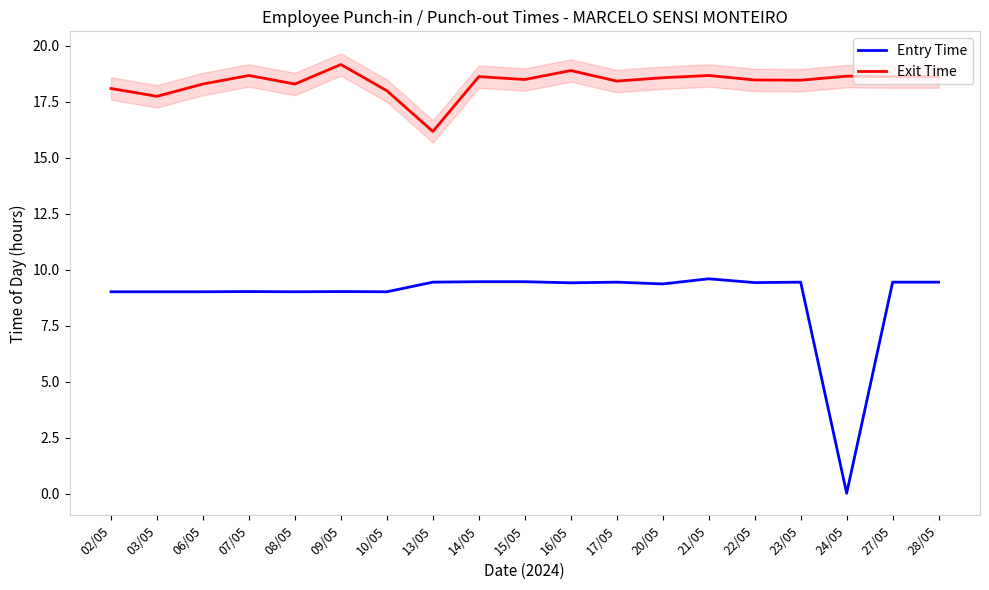

True or false: Exit Time and Entry Time cross at least once.

False